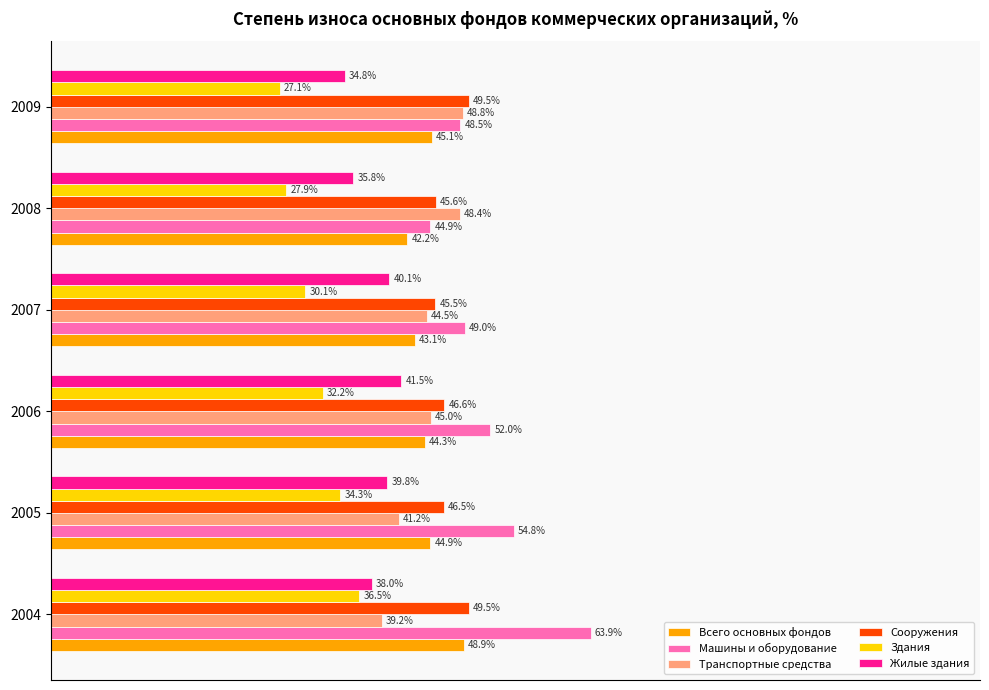

Is the value of Машины и оборудование at 2007 greater than the value of Сооружения at 2004?

No